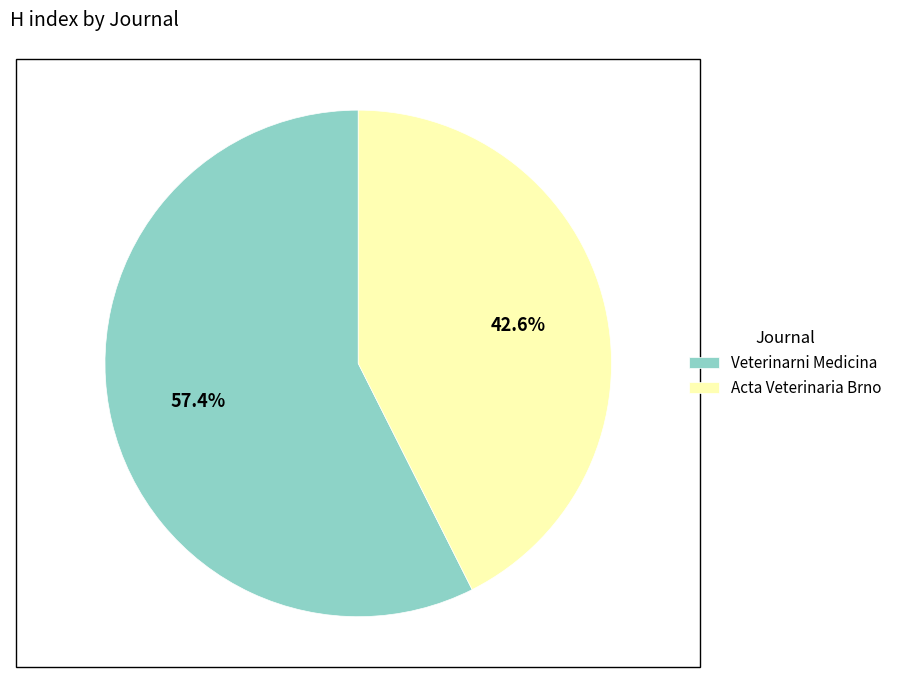

Which category has the biggest portion of the pie?

Veterinarni Medicina